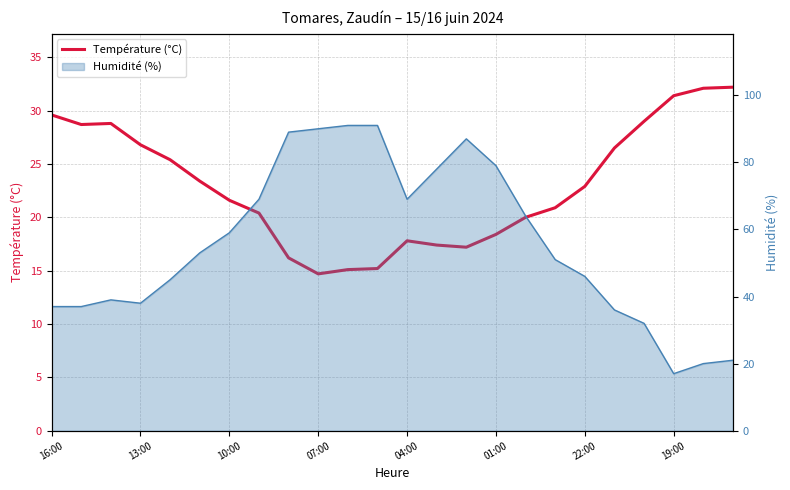

What is the value of the 8th point from the left?

20.4